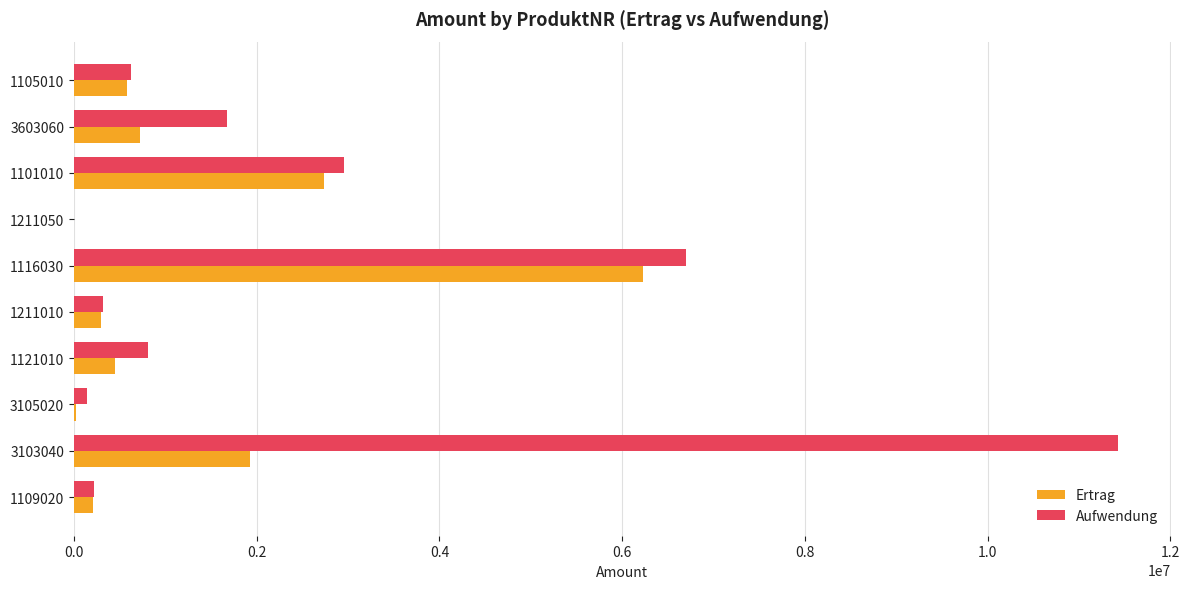

Between 1109020 and 3103040, which series saw the biggest shift?

Aufwendung